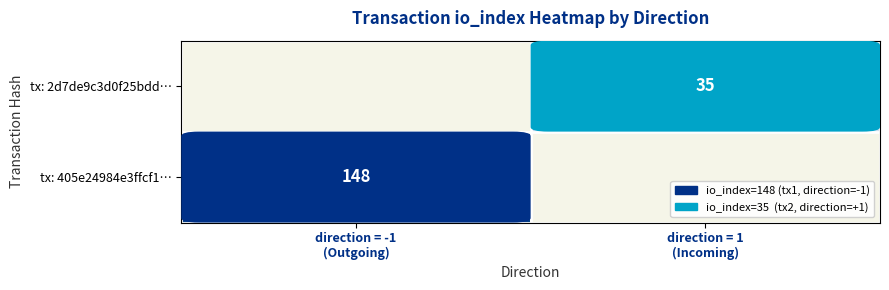

At direction = 1 (Incoming), list the series in order from largest to smallest.

tx: 405e24984e3ffcf1…, tx: 2d7de9c3d0f25bdd…